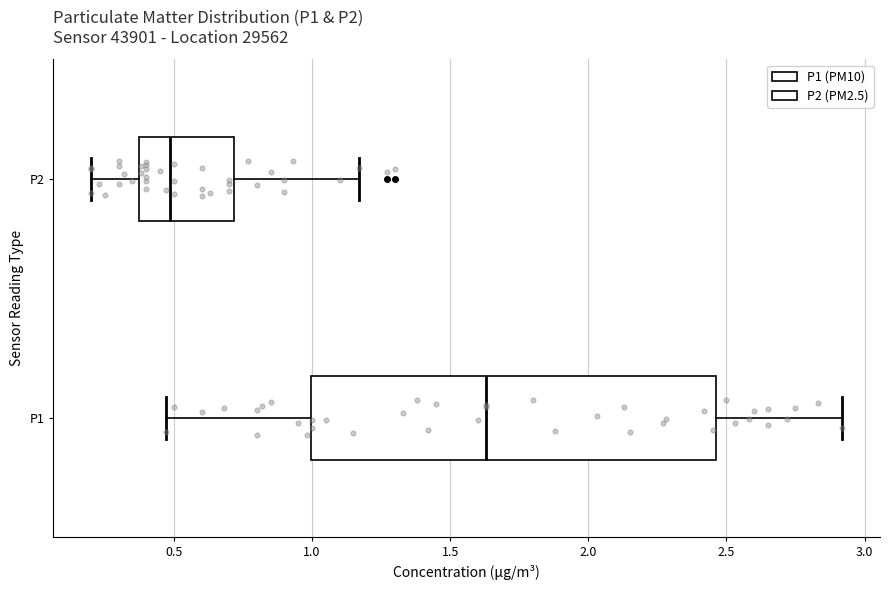

Which box is the widest, from its left edge to its right edge?

P1